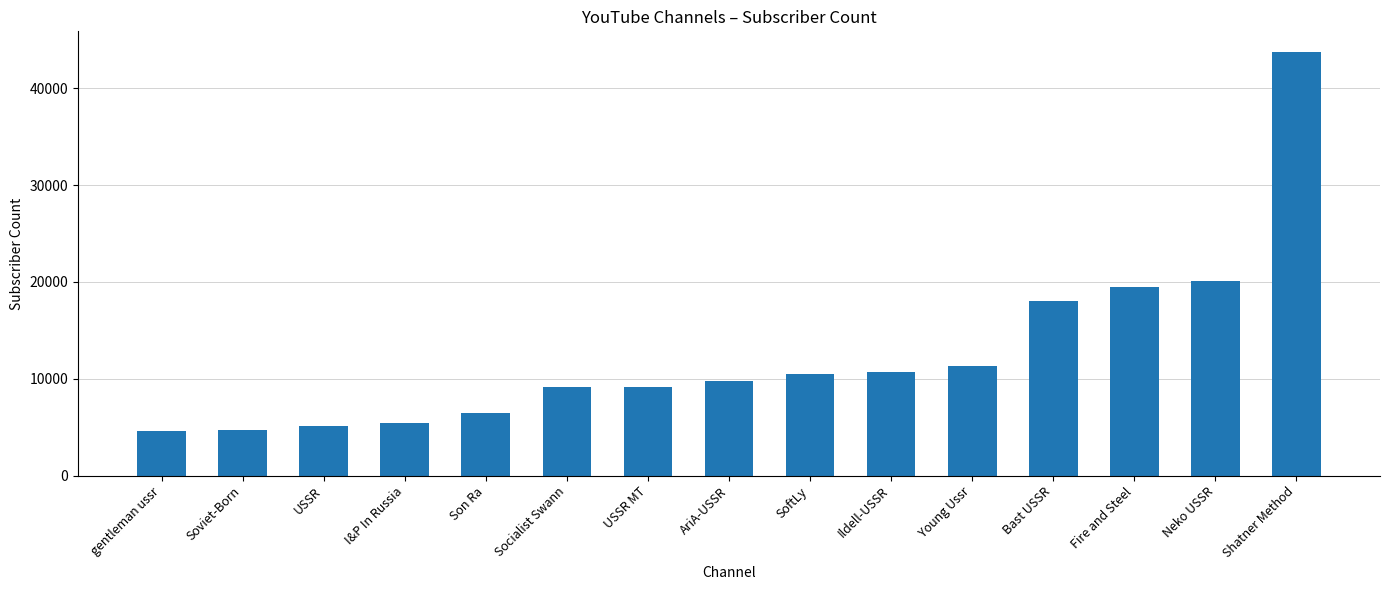

At which category does the chart reach its peak across all series?

Shatner Method